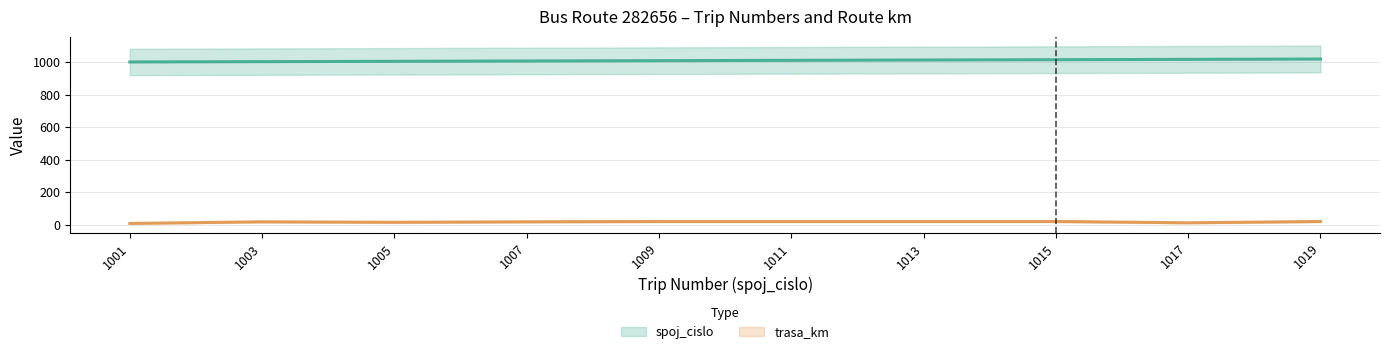

Reading left to right, transcribe all the data shown in this chart.

spoj_cislo: 1001	1003	1005	1007	1009	1011	1013	1015	1017	1019
trasa_km: 8	18	15	18	20	20	20	20	12	20